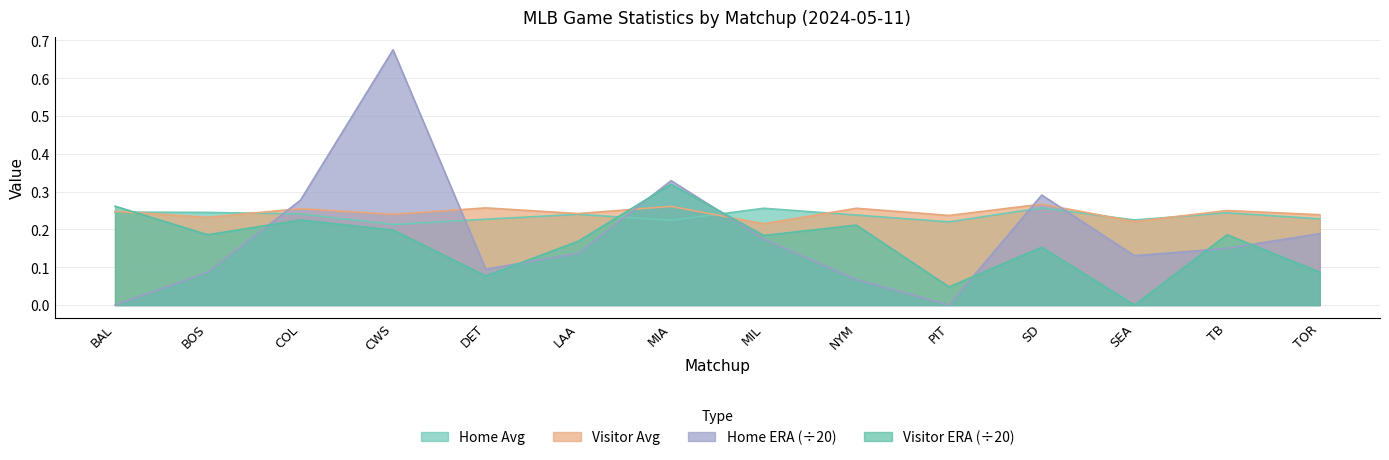

What is the difference between the maximum and minimum values in the Home ERA series?

0.7